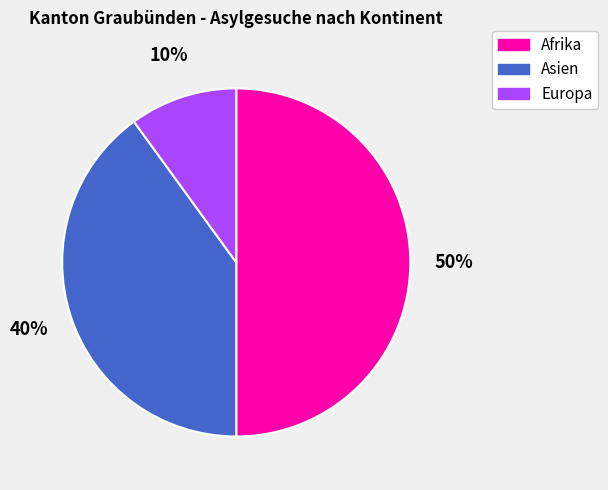

What percentage is the Europa slice, to the nearest percent?

10%